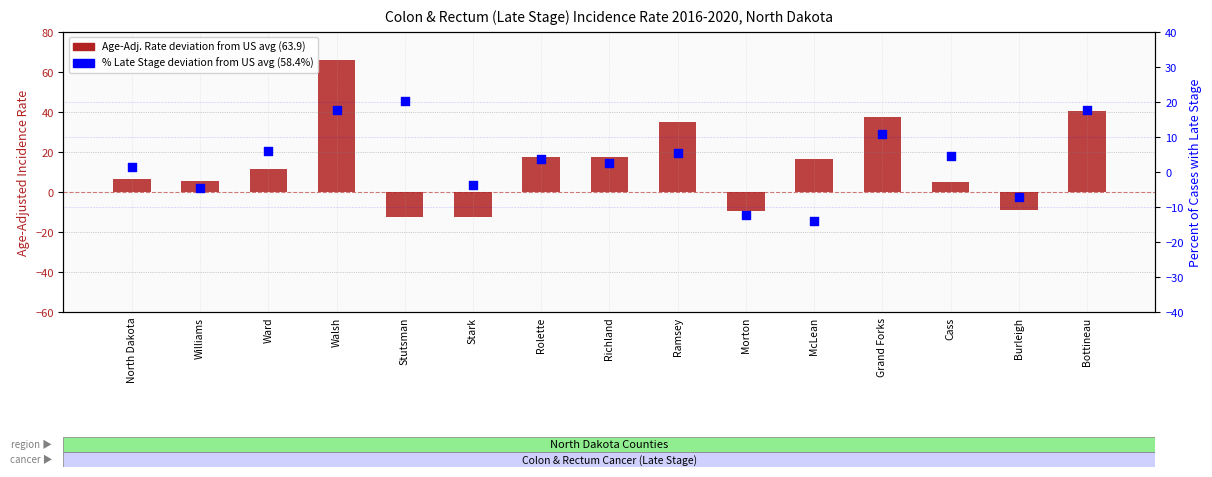

Is the value of Age-Adj. Rate (deviation from US avg) at Stark greater than the value of % Late Stage (deviation from US avg) at North Dakota?

No